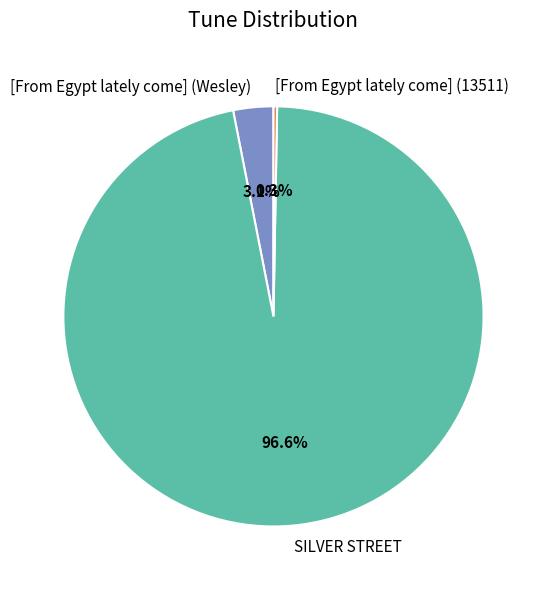

What percentage is the SILVER STREET slice, to the nearest percent?

97%